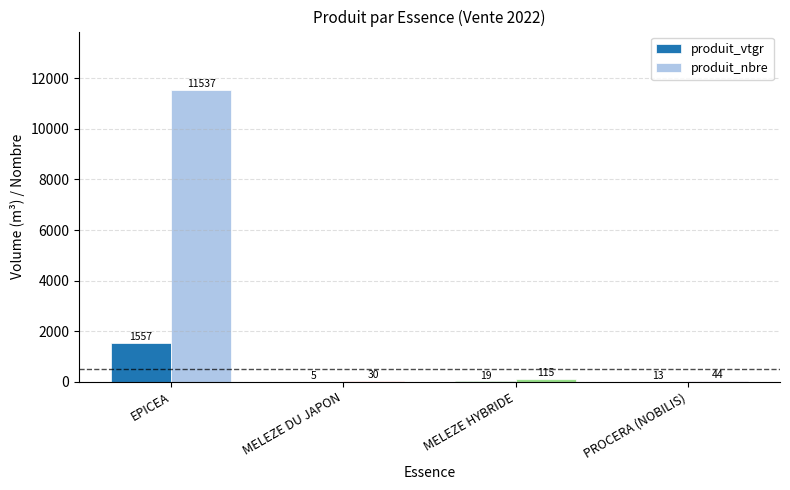

At which category is the sum across all series the highest?

EPICEA